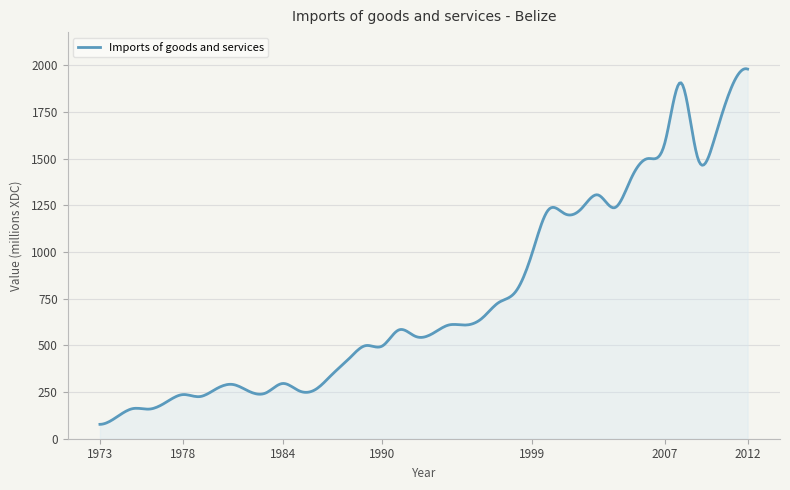

What is the greatest value displayed?

1982.6